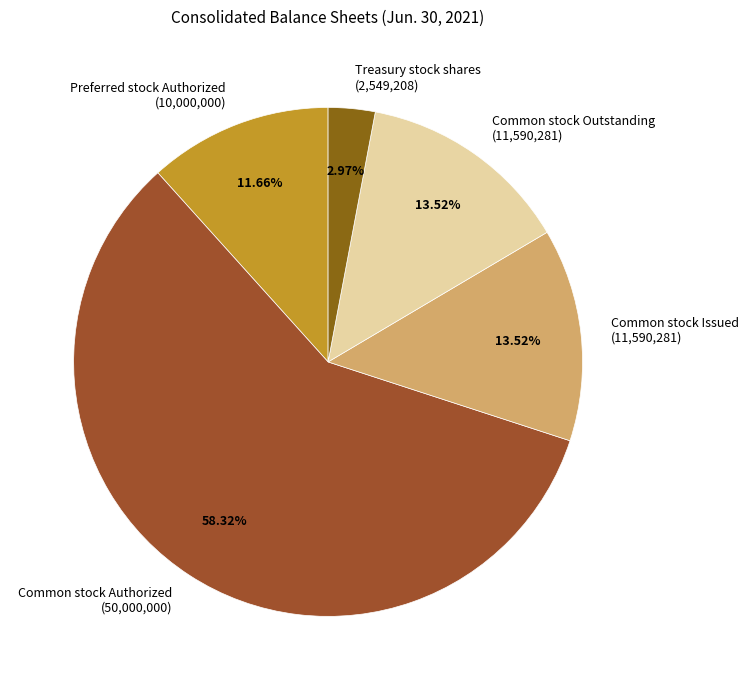

Do Common stock Authorized (50,000,000) and Treasury stock shares (2,549,208) together represent more than half of the pie?

Yes